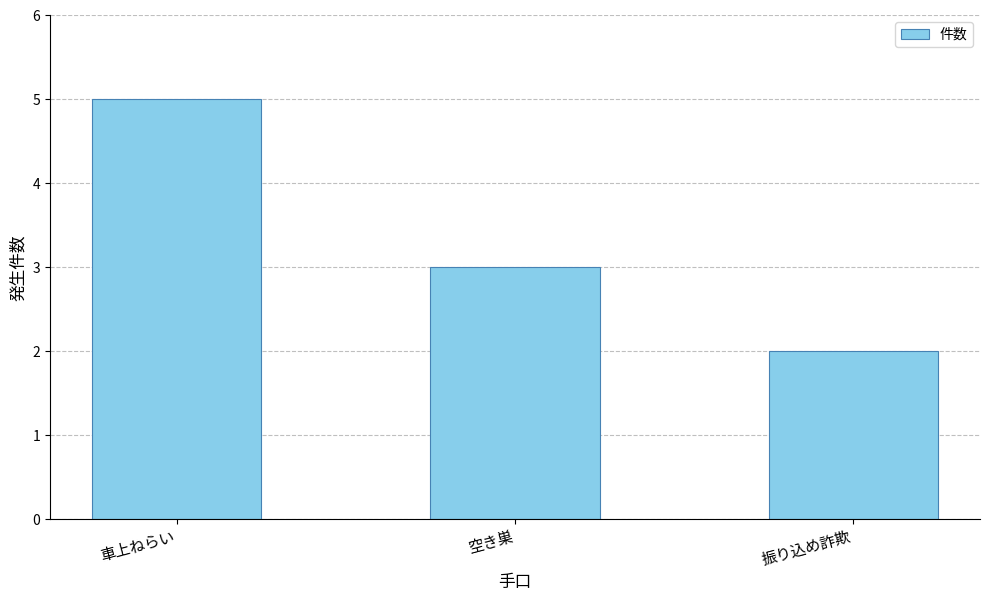

The chart shows a value of 3 at 空き巣. True or false?

True